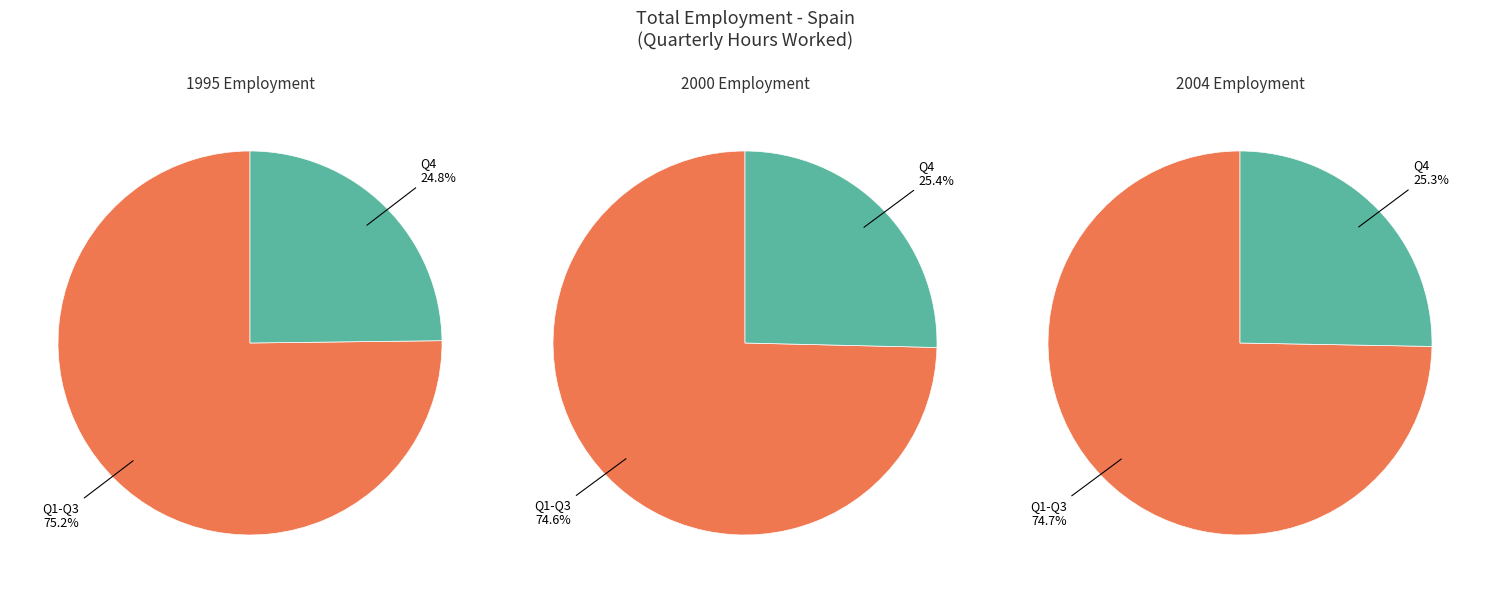

Combined, do 1995 and 2000 account for over 50%?

Yes